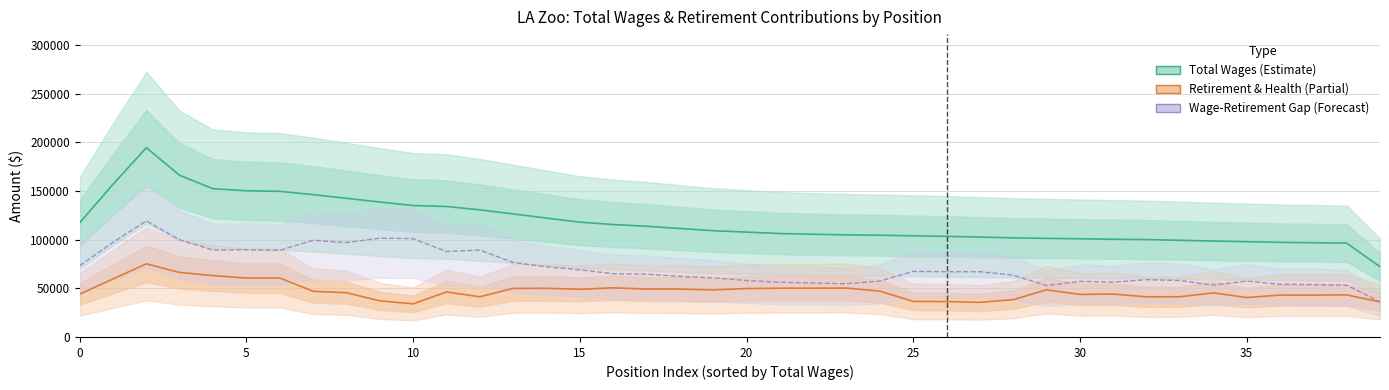

Does the chart display data point markers on the line(s)?

No